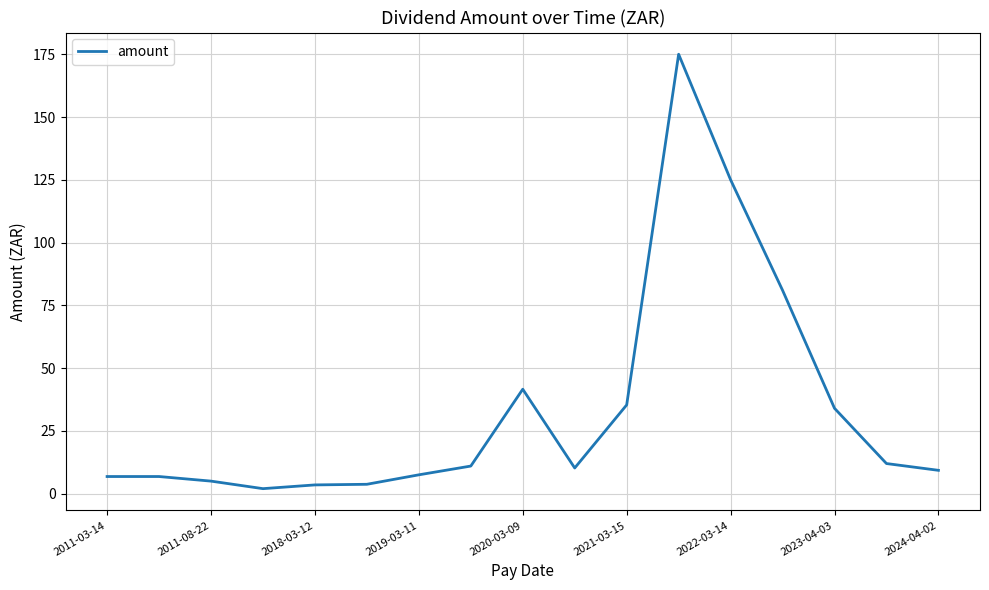

What is the maximum value shown in the chart?

175.0